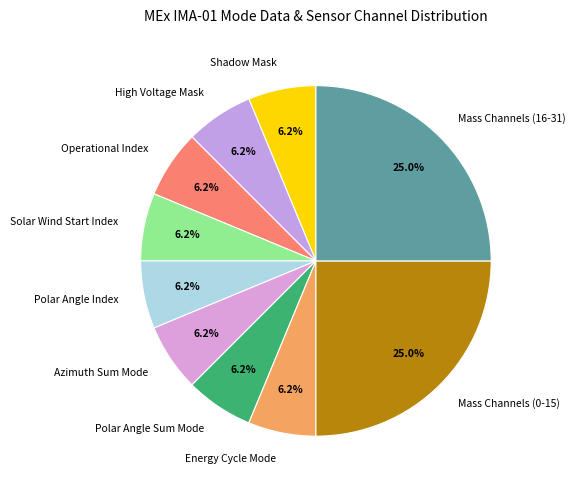

Between High Voltage Mask and Mass Channels (16-31), which is larger?

Mass Channels (16-31)